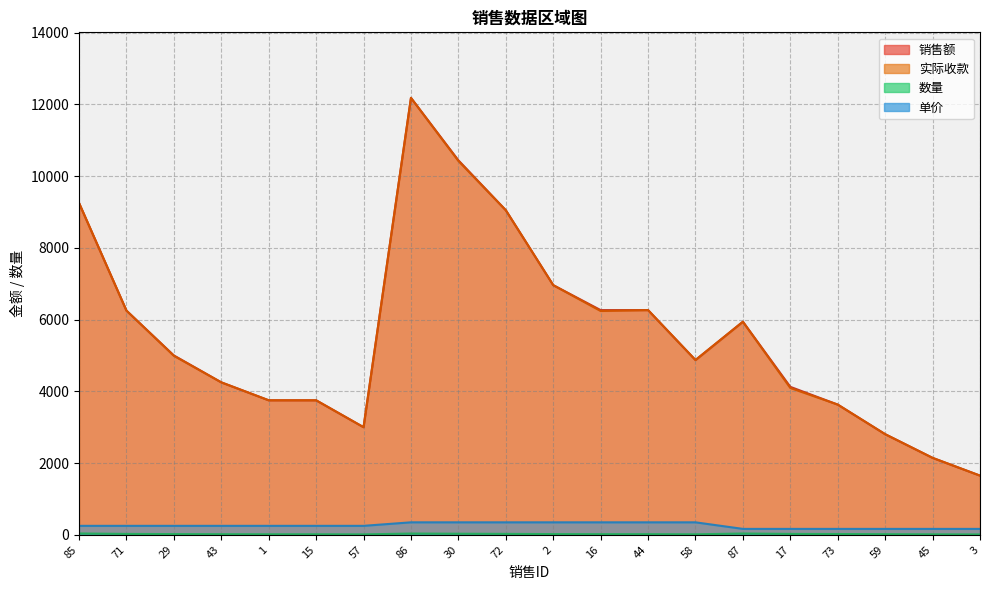

What is the value of the 销售额 point at the 2nd from the left?

6250